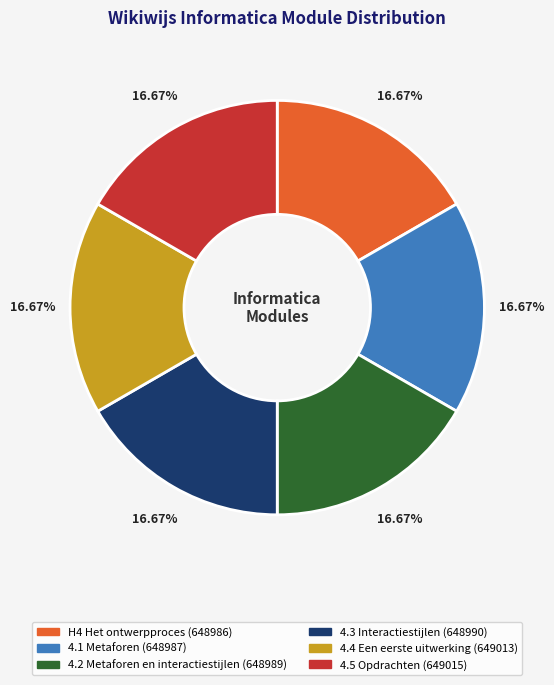

Approximately how many times larger is the value at 4.1 Metaforen compared to 4.2 Metaforen en interactiestijlen?

1.0